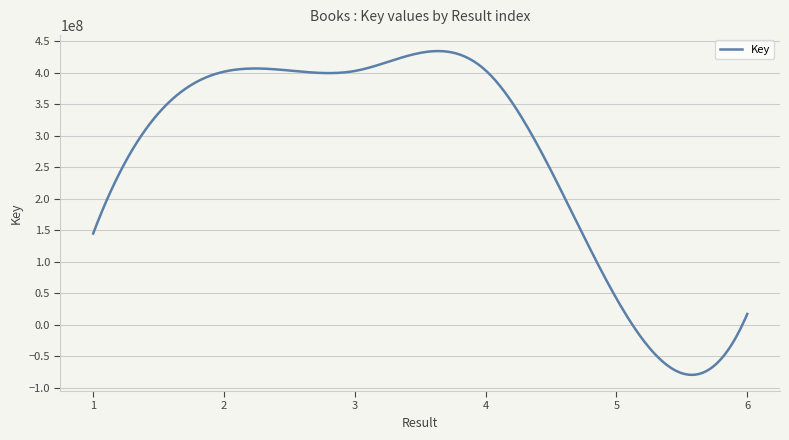

What is the difference between the maximum and minimum values?

514070343.1